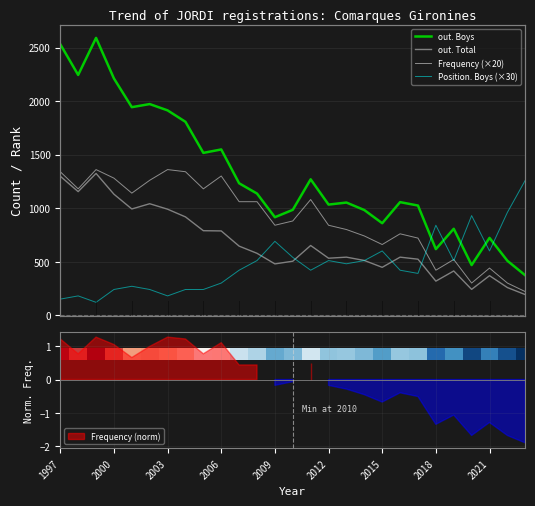

Which series has the largest range (max minus min)?

out. Boys